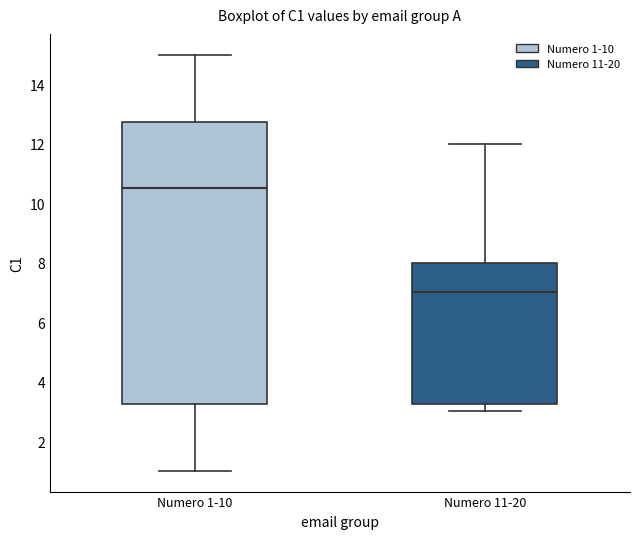

Which box is the tallest, from its lower edge to its upper edge?

Numero 1-10